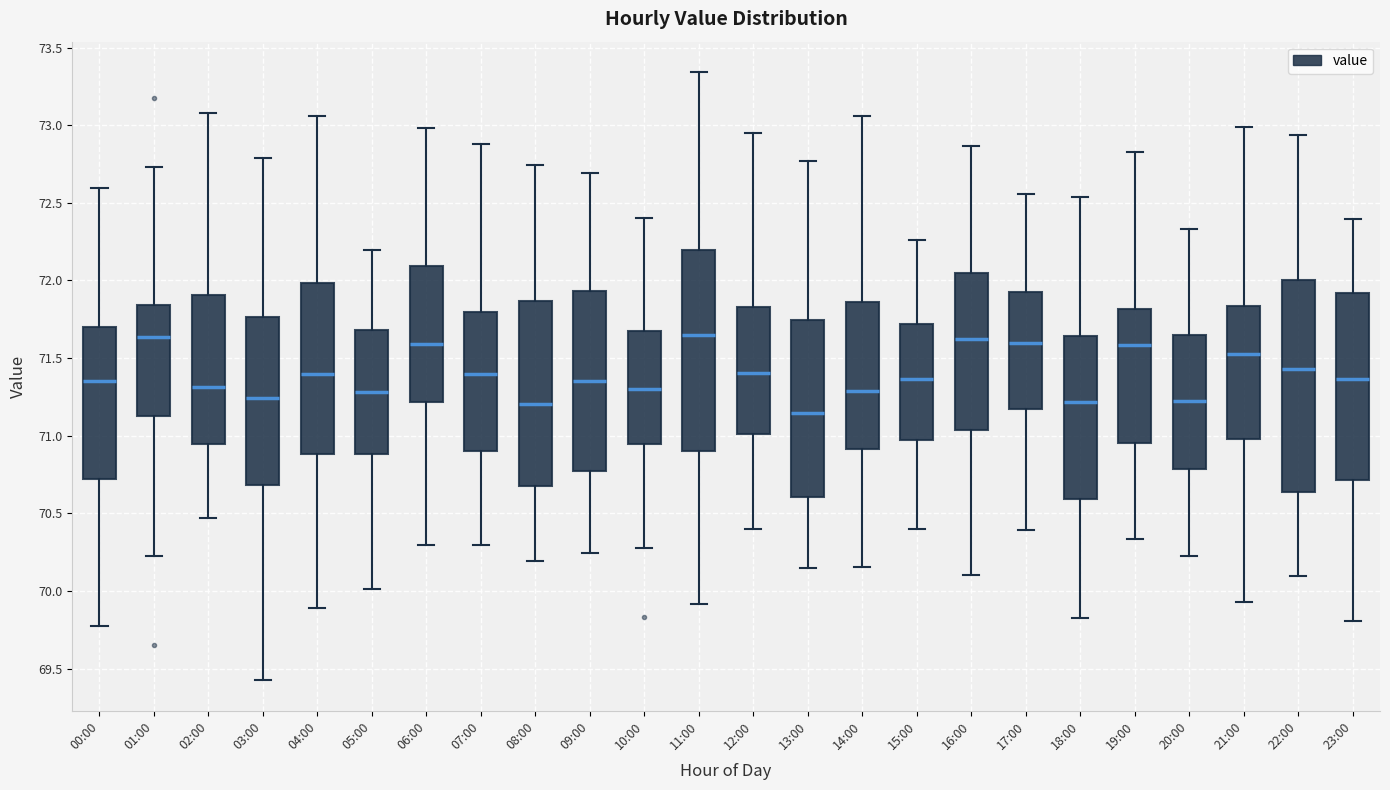

Which box has the lowest median line?

13:00